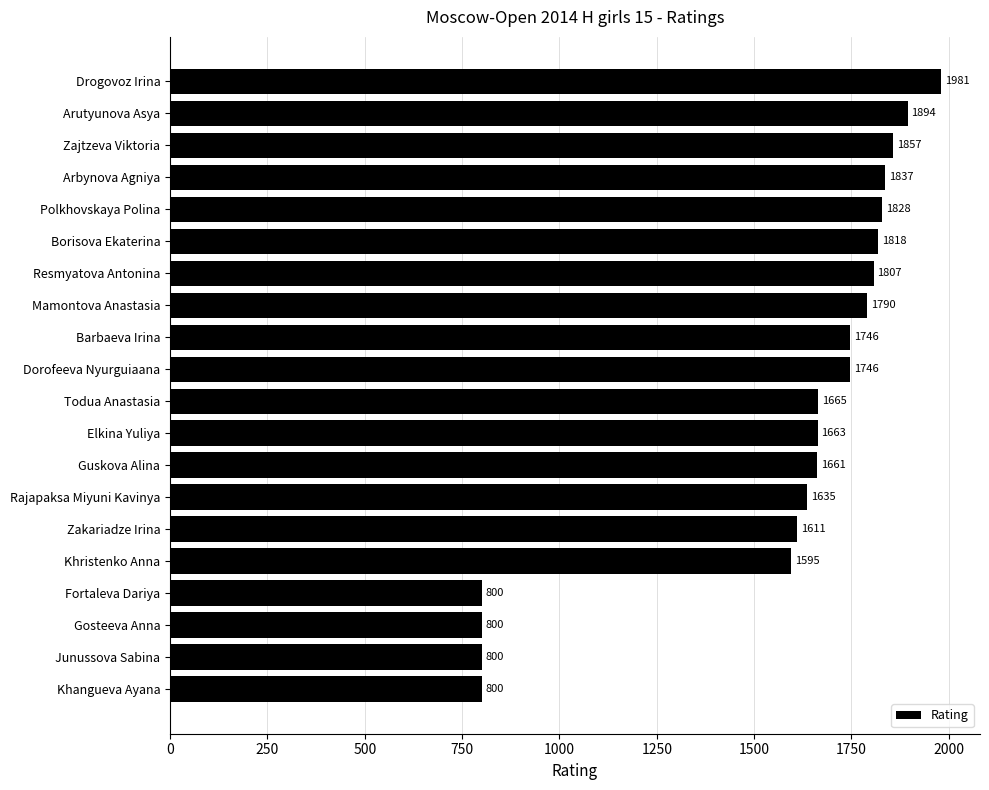

What is the sum of all values?

31334